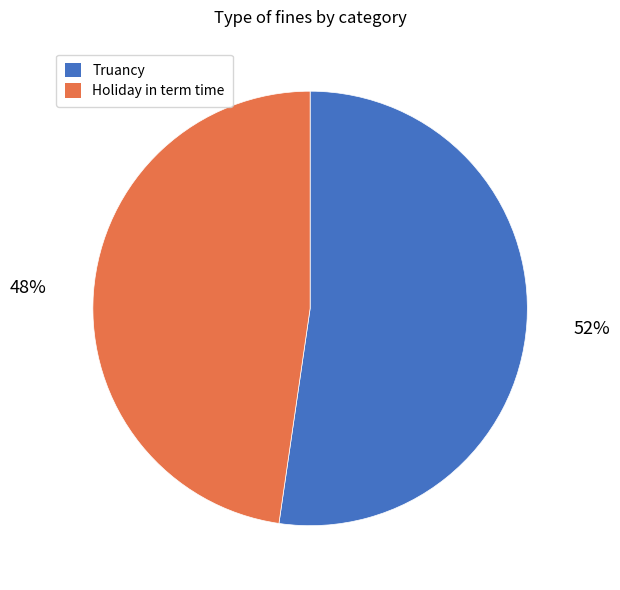

What is the ratio of the value at Truancy to the value at Holiday in term time?

1.1